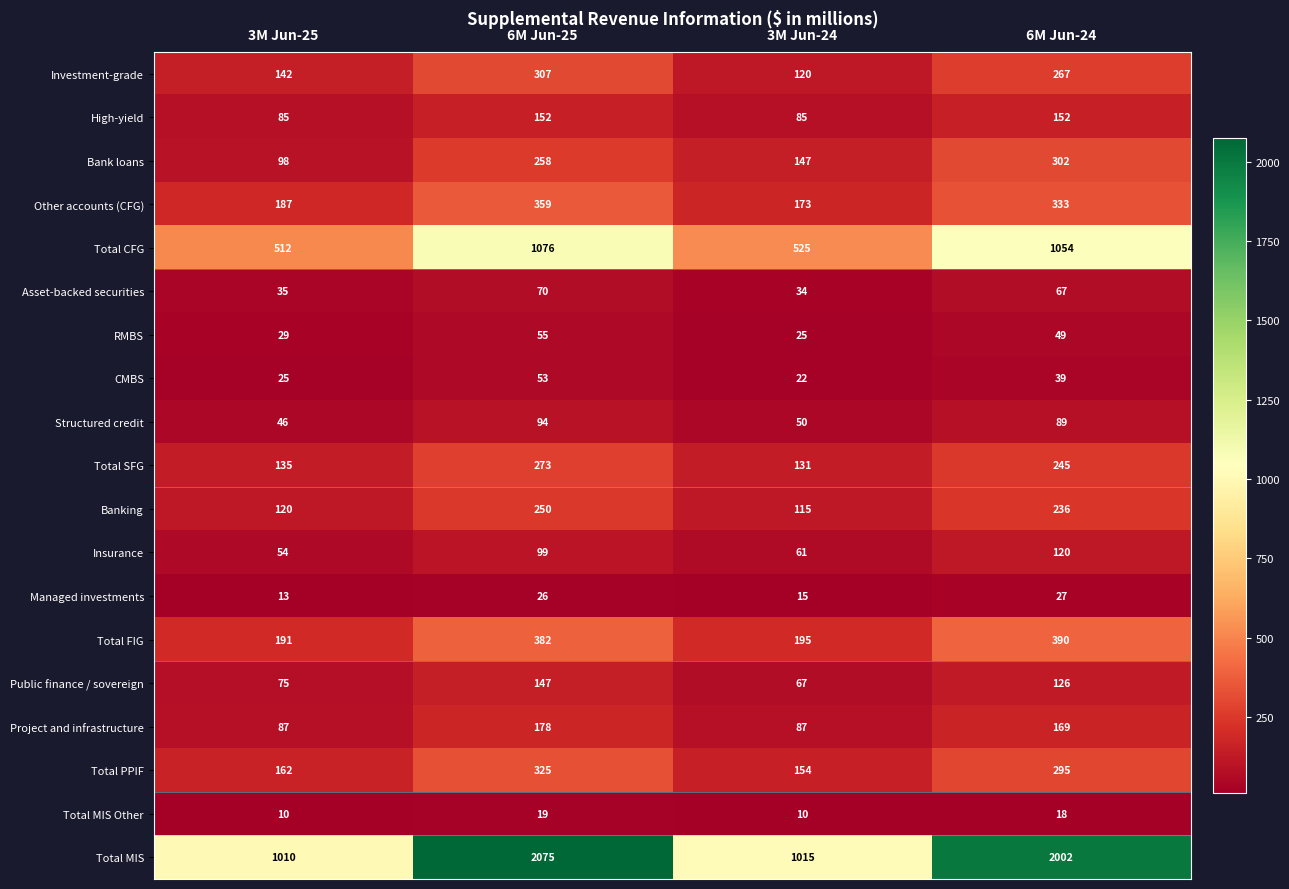

What is the difference between the highest and lowest values at 3M Jun-24?

1005